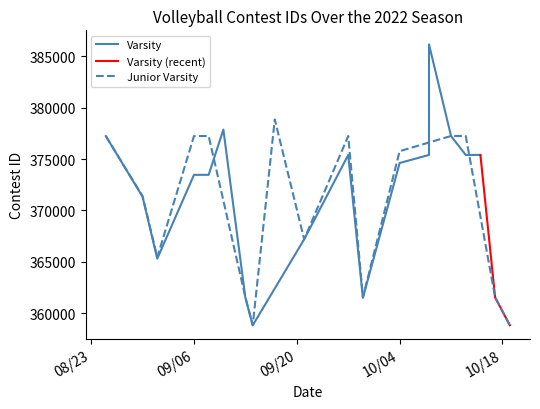

What is the lowest value of the Junior Varsity series?

358825